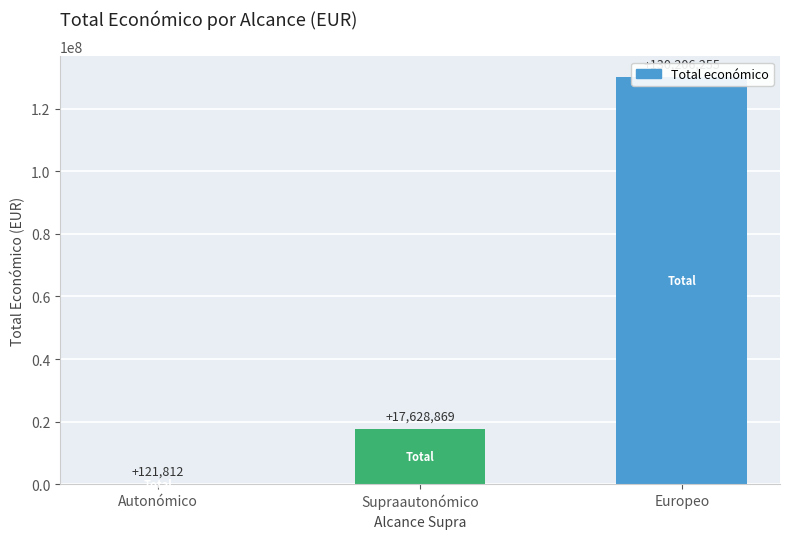

What is the average value?

49318979